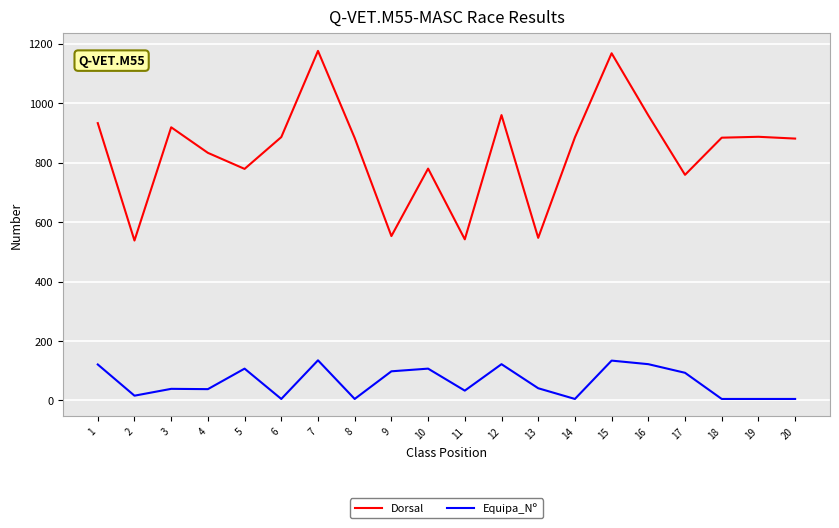

Which series has the widest spread of values?

Dorsal